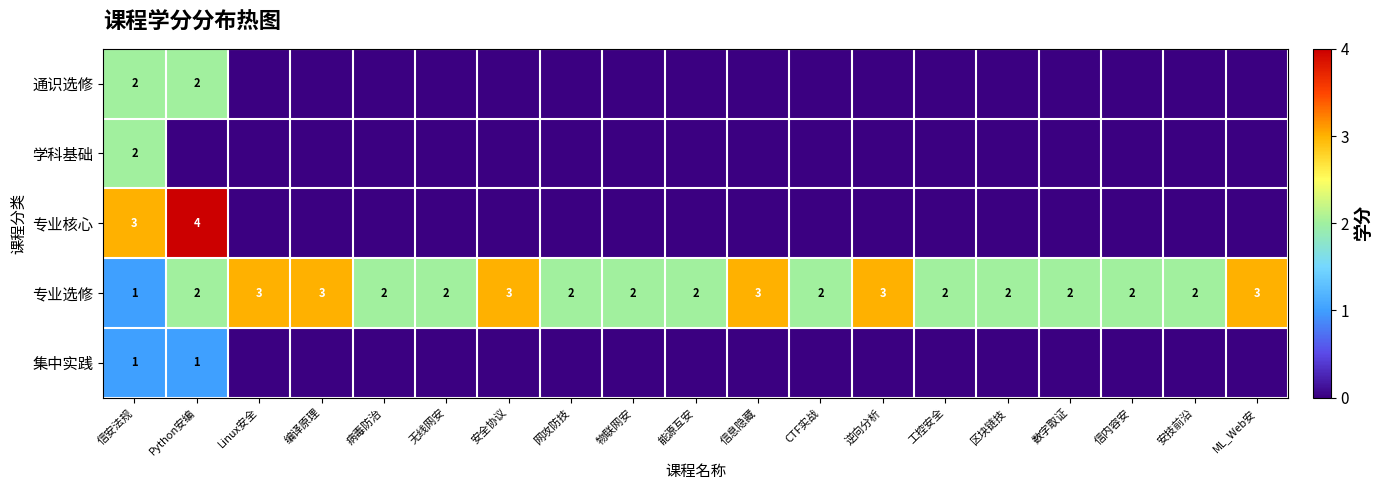

True or false: 专业选修 has a value of 3 at 逆向分析.

True